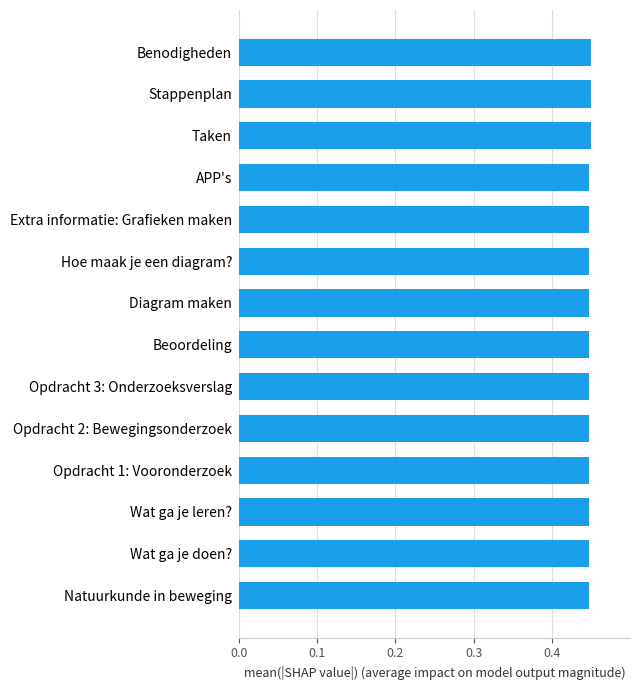

The value at APP's is 0.2. True or false?

False